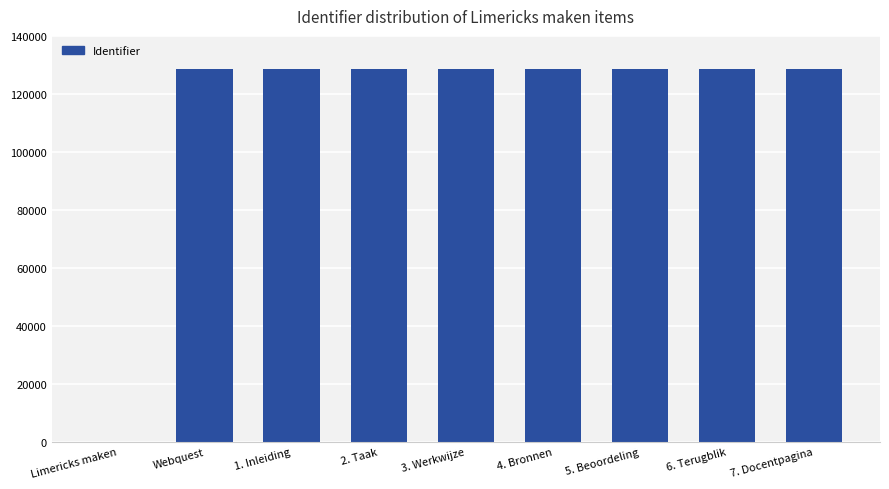

What is the sum of all values?

1029029